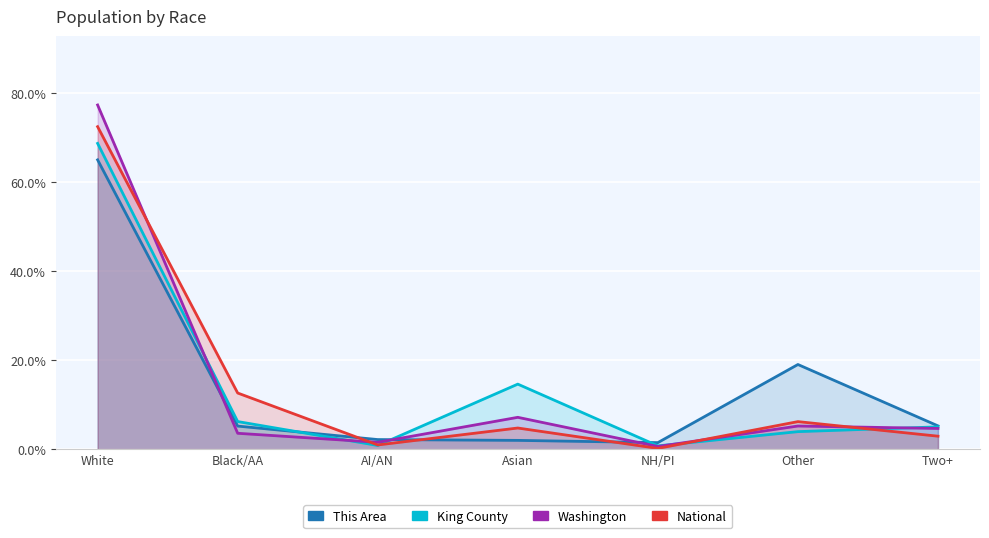

Where do King County and Washington first cross each other?

White and Black/AA